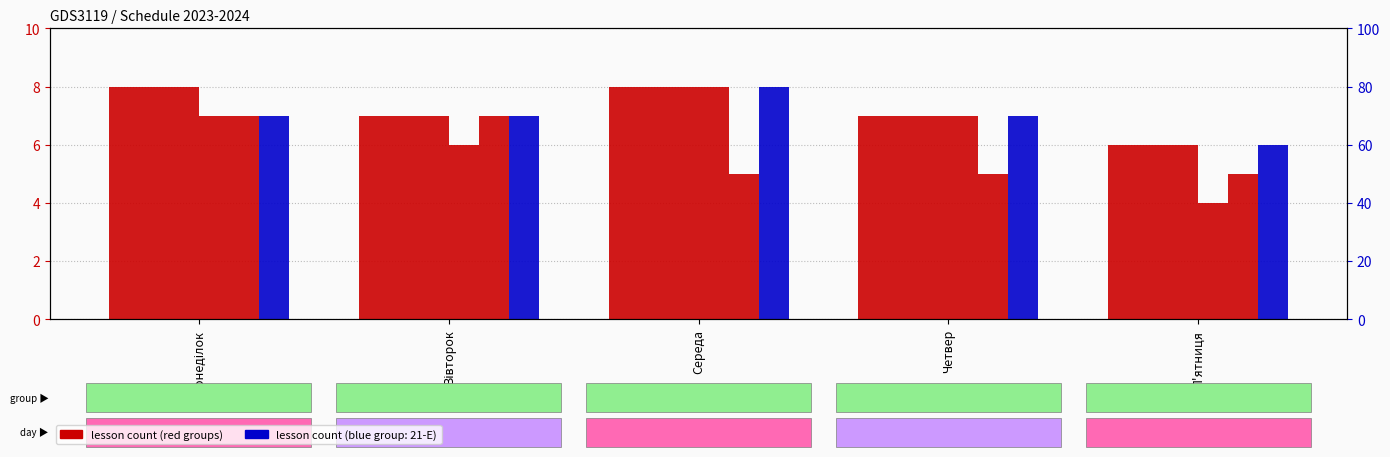

Between Середа and Четвер, which series saw the biggest shift?

11-Е